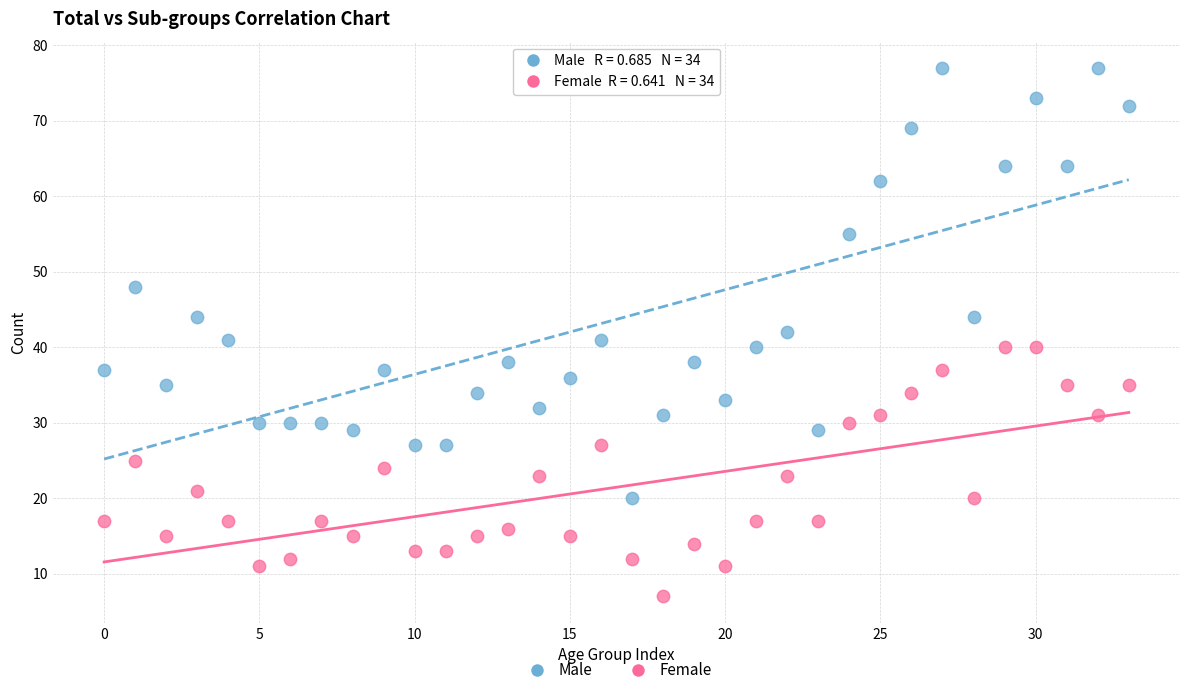

Which series has the largest Y range (max minus min)?

Male